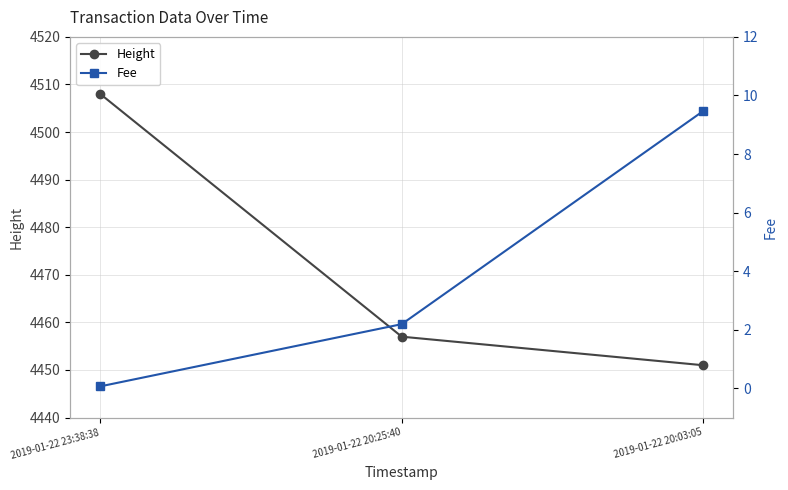

What is the value of the Fee point at the 3rd from the left?

9.5